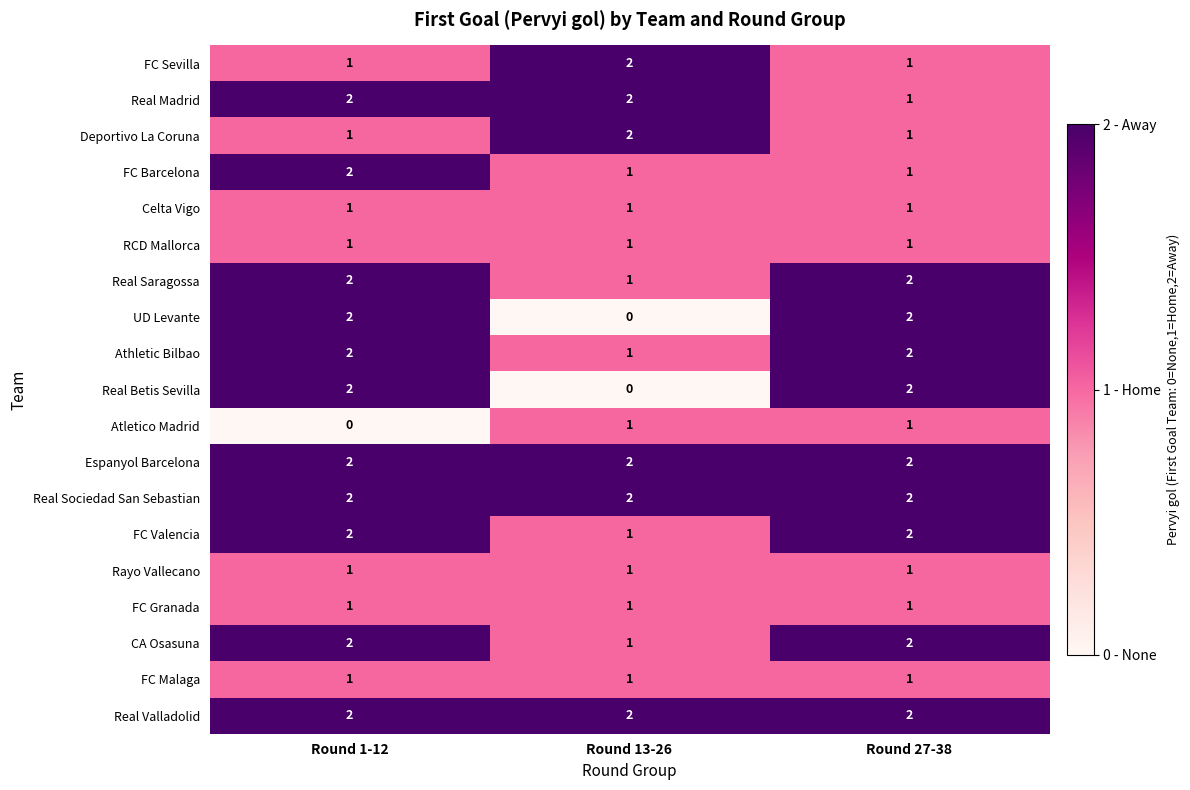

Is it true that Deportivo La Coruna equals 1 at Round 1-12?

True